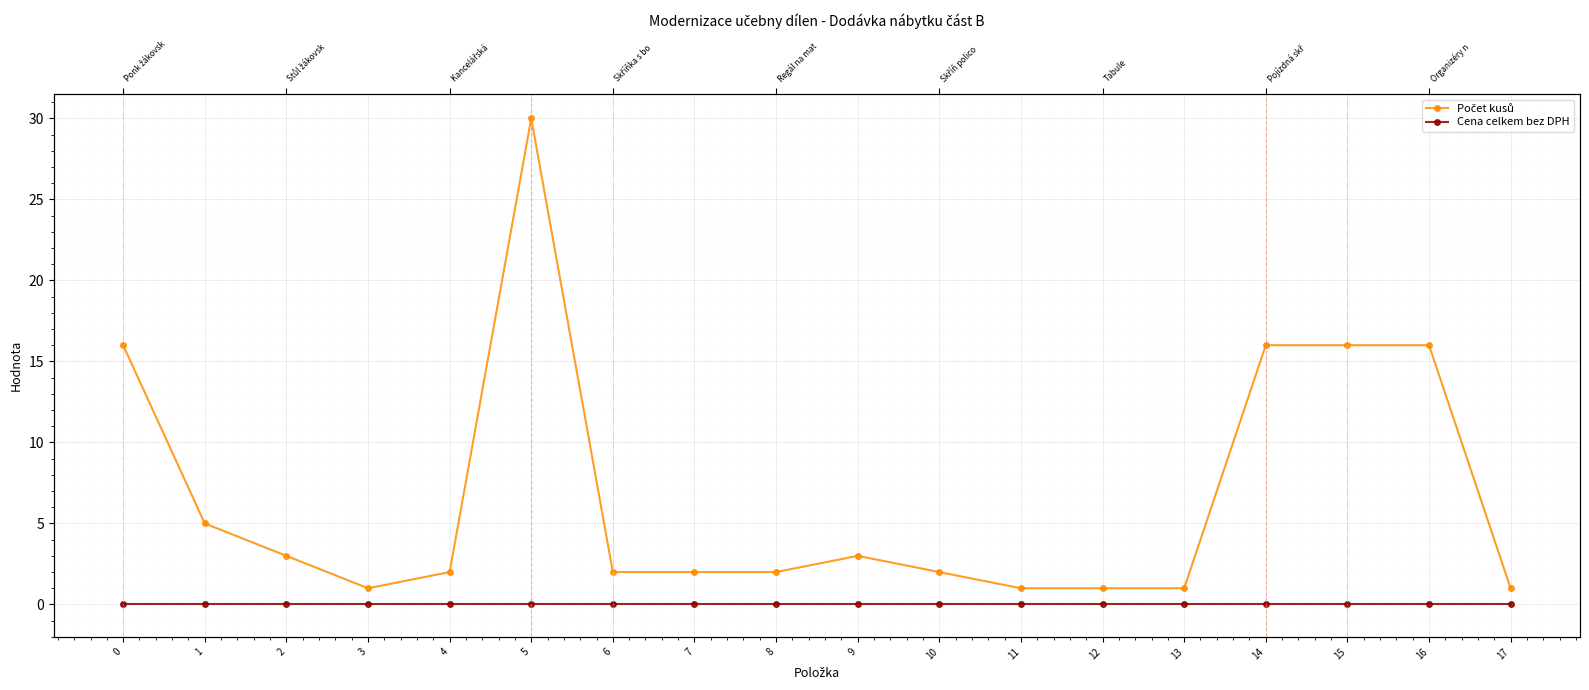

Reading right to left, what are all the values shown in this chart?

Počet kusů: 17=1	16=16	15=16	14=16	13=1	12=1	11=1	10=2	9=3	8=2	7=2	6=2	5=30	4=2	3=1	2=3	1=5	0=16
Cena celkem bez DPH: 17=0	16=0	15=0	14=0	13=0	12=0	11=0	10=0	9=0	8=0	7=0	6=0	5=0	4=0	3=0	2=0	1=0	0=0